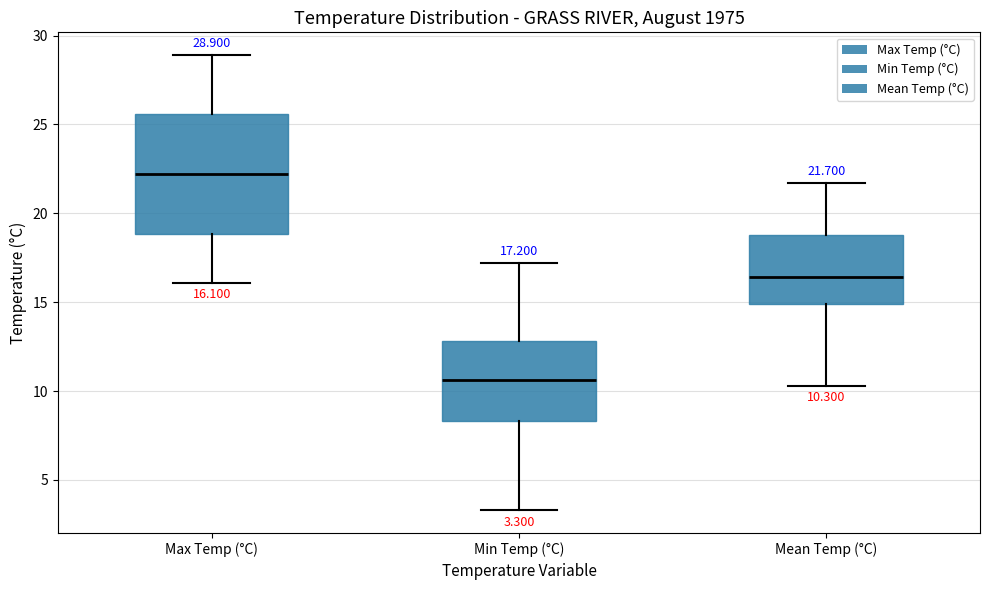

Which box is the tallest, from its lower edge to its upper edge?

Max Temp (°C)